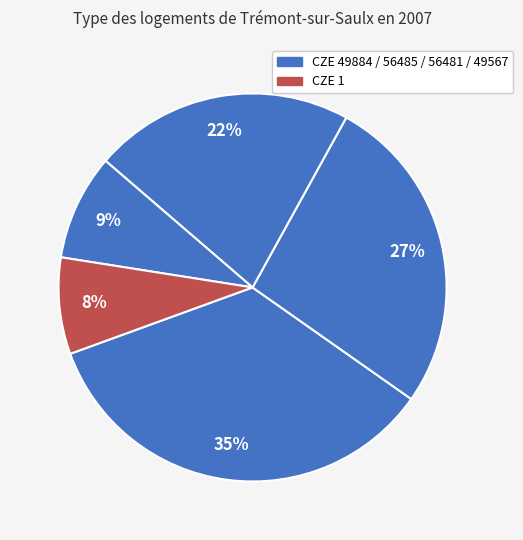

Count the number of slices in the pie.

5